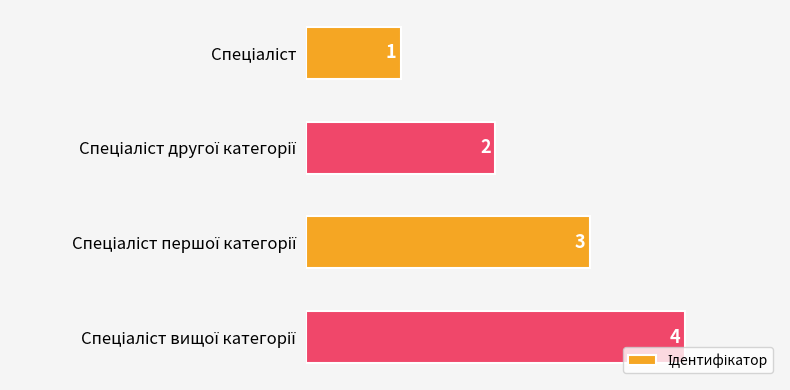

What is the value of the 1st bar from the top?

1